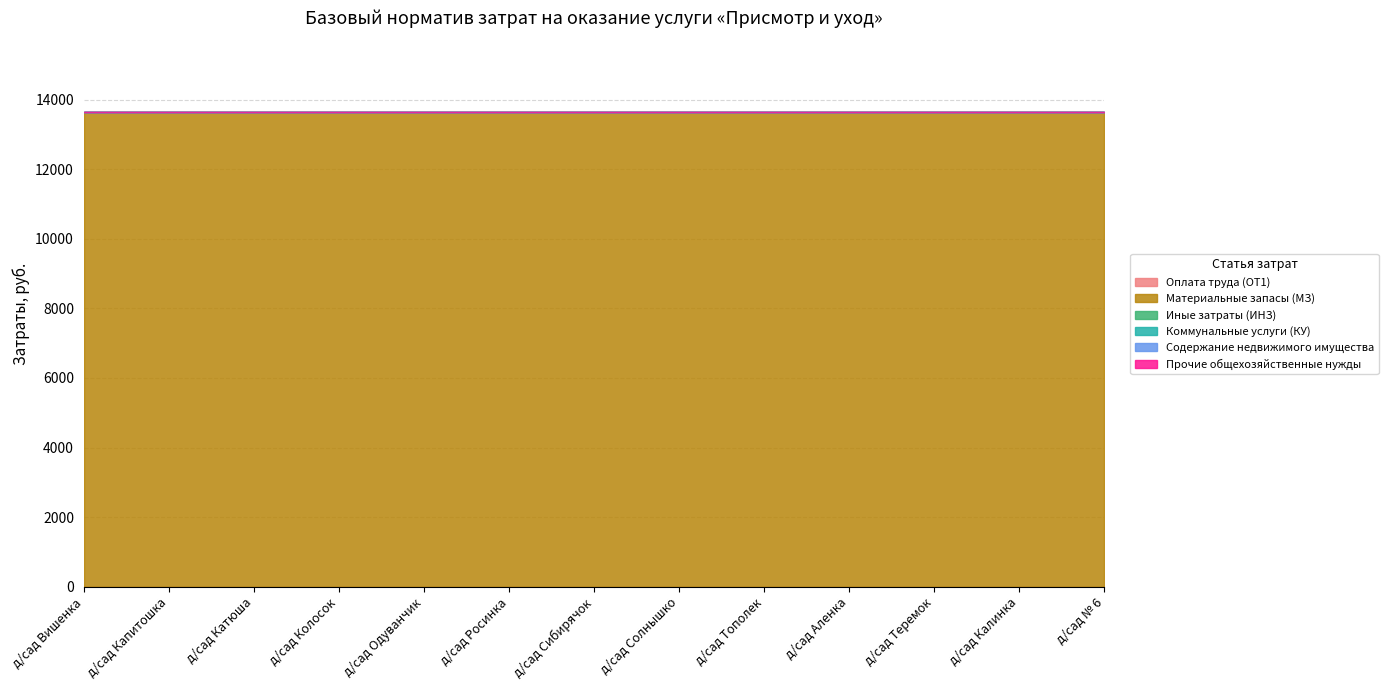

Which series has the widest spread of values?

Оплата труда (ОТ1)